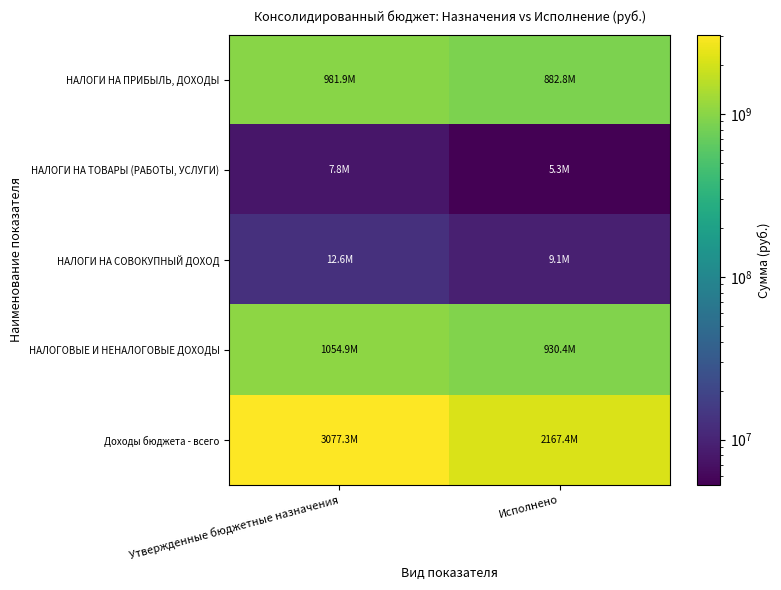

Between Утвержденные бюджетные назначения and Исполнено, which is larger?

Утвержденные бюджетные назначения